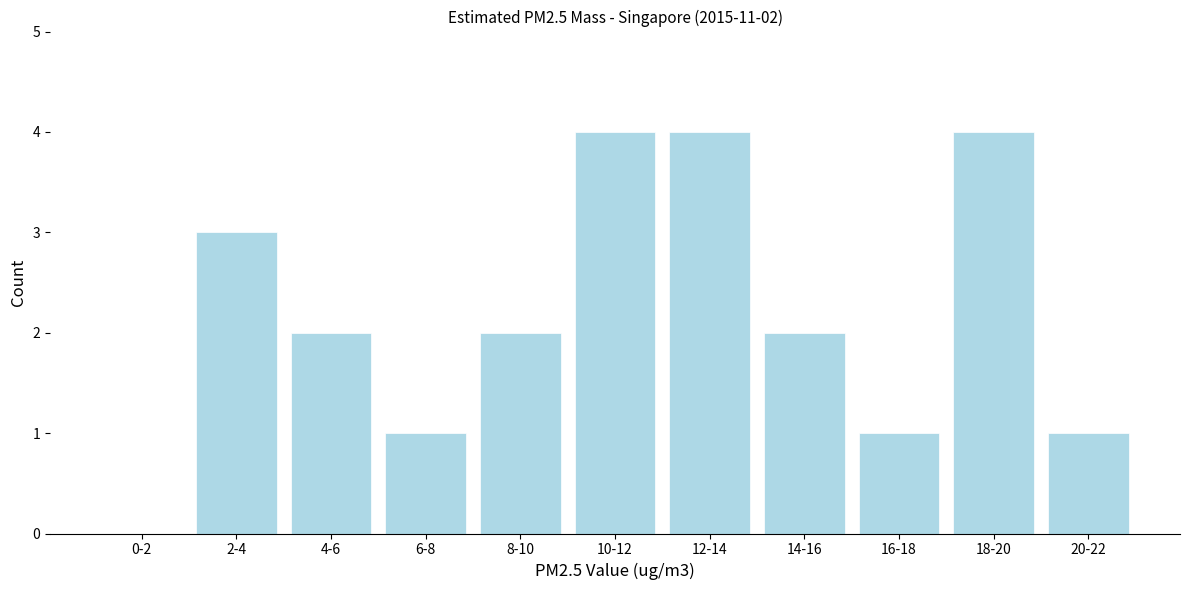

Reading left to right, what are all the values shown in this chart?

0-2=0	2-4=3	4-6=2	6-8=1	8-10=2	10-12=4	12-14=4	14-16=2	16-18=1	18-20=4	20-22=1